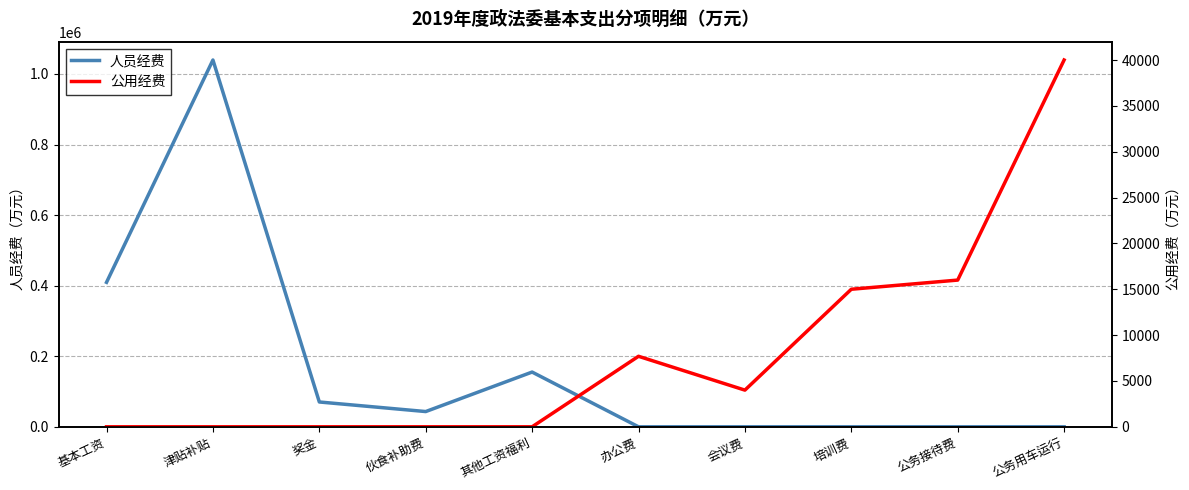

How many times do 公用经费 and 人员经费 cross each other?

1